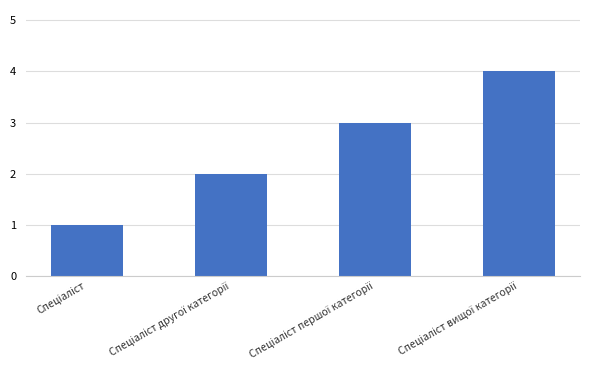

What is the sum of all values?

10